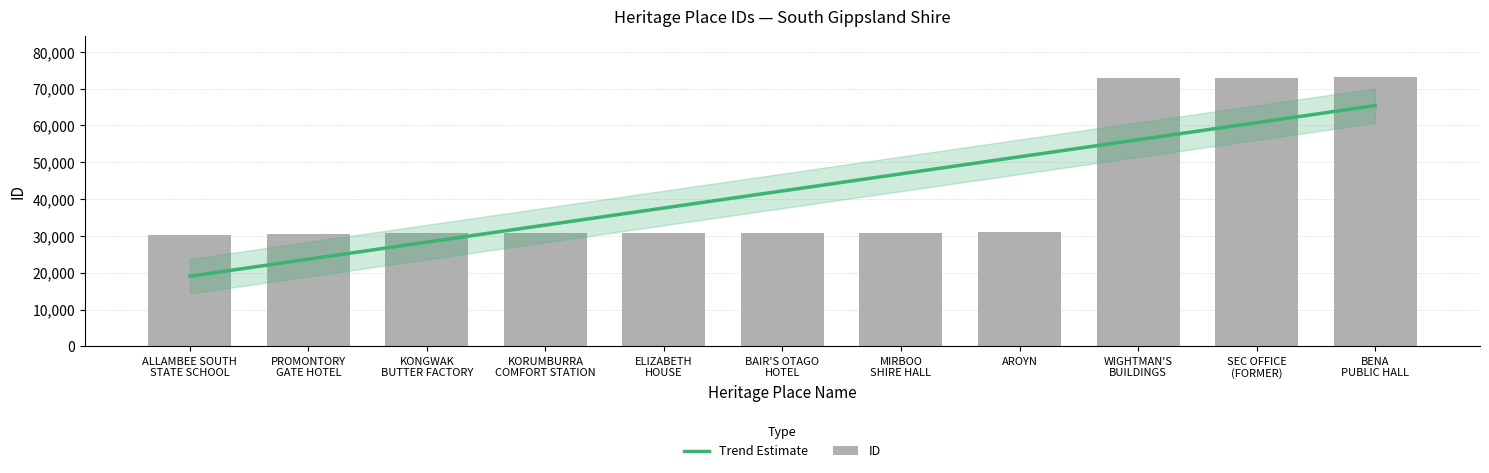

Where is the data nearest to the value 51785?

AROYN